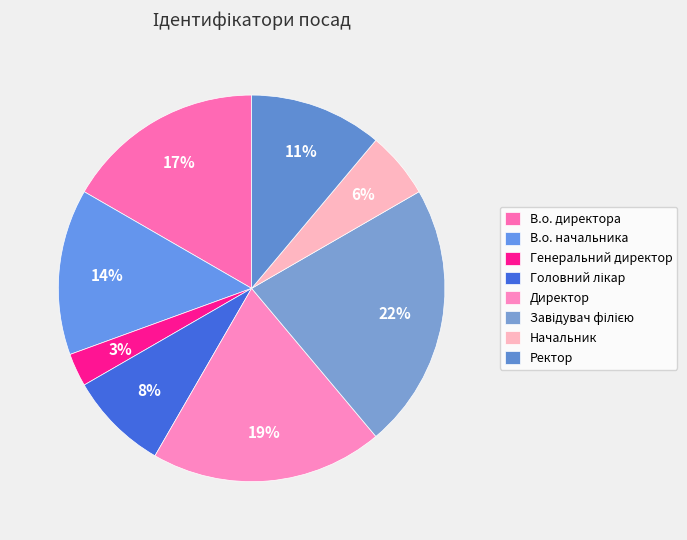

Does any single category account for the majority?

No